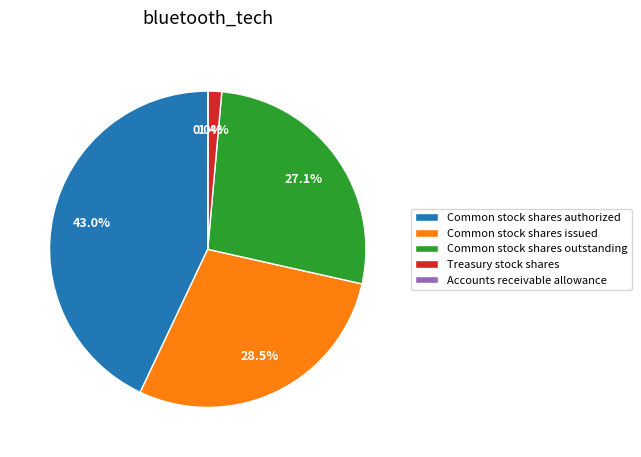

Approximately how many times larger is the value at Common stock shares authorized compared to Common stock shares issued?

1.5